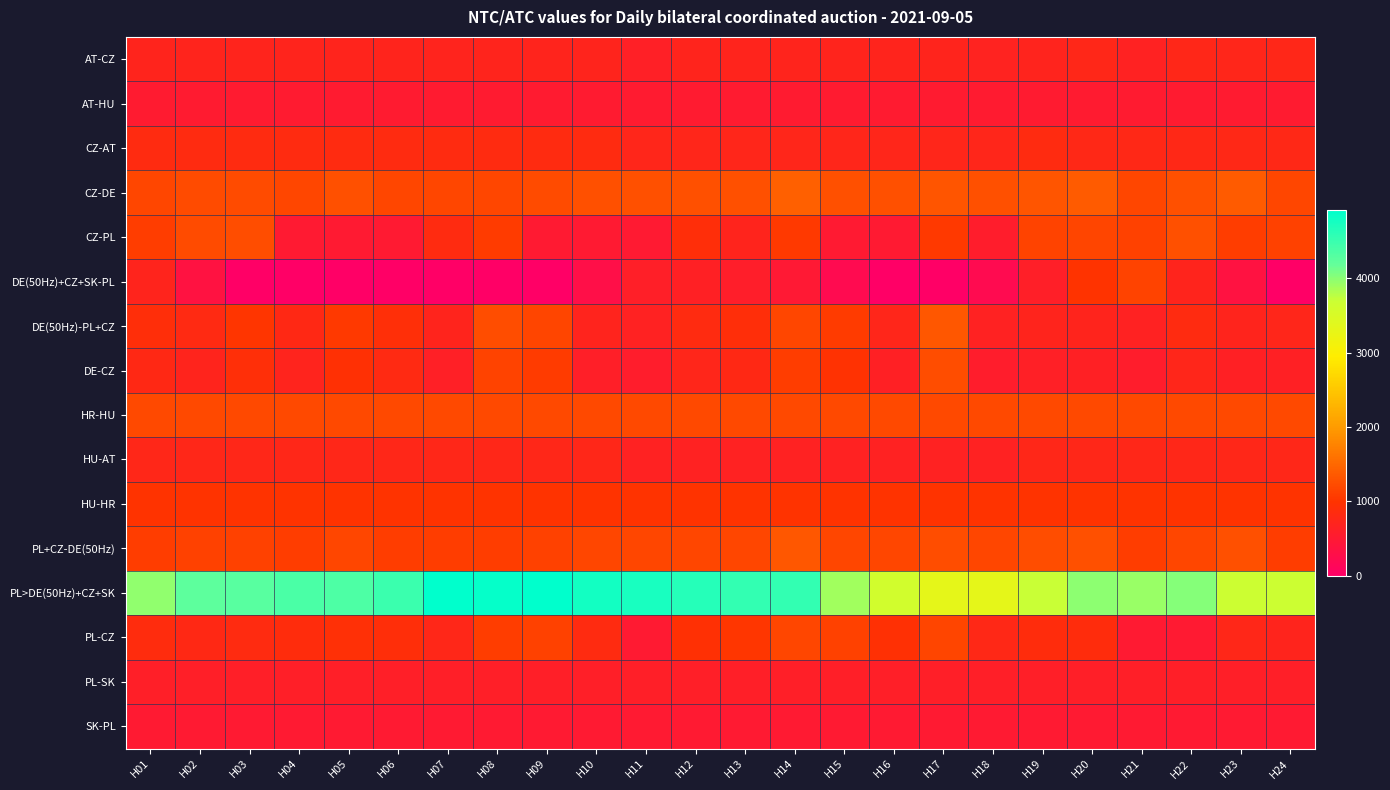

Reading left to right, what are all the values shown in this chart?

AT-CZ: H01=715	H02=715	H03=715	H04=715	H05=715	H06=715	H07=705	H08=715	H09=715	H10=715	H11=615	H12=715	H13=715	H14=715	H15=715	H16=715	H17=715	H18=685	H19=695	H20=755	H21=665	H22=765	H23=745	H24=765
AT-HU: H01=533	H02=533	H03=533	H04=533	H05=533	H06=533	H07=533	H08=533	H09=533	H10=533	H11=533	H12=533	H13=533	H14=533	H15=533	H16=533	H17=533	H18=533	H19=533	H20=533	H21=533	H22=533	H23=533	H24=533
CZ-AT: H01=835	H02=835	H03=835	H04=835	H05=835	H06=835	H07=835	H08=835	H09=835	H10=835	H11=735	H12=735	H13=735	H14=735	H15=735	H16=735	H17=735	H18=735	H19=835	H20=785	H21=785	H22=785	H23=785	H24=785
CZ-DE: H01=1175	H02=1225	H03=1225	H04=1175	H05=1275	H06=1175	H07=1175	H08=1175	H09=1225	H10=1275	H11=1275	H12=1275	H13=1275	H14=1425	H15=1275	H16=1275	H17=1325	H18=1275	H19=1325	H20=1375	H21=1175	H22=1275	H23=1375	H24=1175
CZ-PL: H01=1090	H02=1220	H03=1230	H04=500	H05=500	H06=500	H07=840	H08=1070	H09=500	H10=500	H11=500	H12=900	H13=720	H14=1050	H15=500	H16=500	H17=1040	H18=560	H19=1140	H20=1170	H21=1120	H22=1270	H23=1090	H24=1120
DE(50Hz)+CZ+SK-PL: H01=713	H02=354	H03=0	H04=0	H05=0	H06=0	H07=0	H08=0	H09=0	H10=293	H11=599	H12=649	H13=591	H14=489	H15=223	H16=0	H17=0	H18=221	H19=606	H20=996	H21=1146	H22=716	H23=350	H24=0
DE(50Hz)-PL+CZ: H01=889	H02=809	H03=1009	H04=789	H05=1049	H06=909	H07=719	H08=1239	H09=1159	H10=699	H11=669	H12=839	H13=899	H14=1189	H15=1069	H16=739	H17=1339	H18=669	H19=719	H20=729	H21=669	H22=839	H23=729	H24=739
DE-CZ: H01=795	H02=715	H03=915	H04=695	H05=955	H06=815	H07=625	H08=1145	H09=1065	H10=605	H11=575	H12=745	H13=805	H14=1095	H15=975	H16=645	H17=1245	H18=575	H19=625	H20=635	H21=575	H22=745	H23=635	H24=645
HR-HU: H01=1205	H02=1205	H03=1205	H04=1205	H05=1205	H06=1205	H07=1205	H08=1205	H09=1205	H10=1205	H11=1205	H12=1205	H13=1205	H14=1205	H15=1205	H16=1205	H17=1205	H18=1205	H19=1205	H20=1205	H21=1205	H22=1205	H23=1205	H24=1205
HU-AT: H01=767	H02=767	H03=767	H04=767	H05=767	H06=767	H07=767	H08=767	H09=767	H10=767	H11=667	H12=667	H13=667	H14=667	H15=667	H16=667	H17=667	H18=667	H19=767	H20=767	H21=767	H22=767	H23=767	H24=767
HU-HR: H01=995	H02=995	H03=995	H04=995	H05=995	H06=995	H07=995	H08=995	H09=995	H10=995	H11=995	H12=995	H13=995	H14=995	H15=995	H16=995	H17=995	H18=995	H19=995	H20=995	H21=995	H22=995	H23=995	H24=995
PL+CZ-DE(50Hz): H01=1081	H02=1131	H03=1131	H04=1081	H05=1181	H06=1081	H07=1081	H08=1081	H09=1131	H10=1181	H11=1181	H12=1181	H13=1181	H14=1331	H15=1181	H16=1181	H17=1231	H18=1181	H19=1231	H20=1281	H21=1081	H22=1181	H23=1281	H24=1081
PL>DE(50Hz)+CZ+SK: H01=3960	H02=4246	H03=4277	H04=4364	H05=4358	H06=4482	H07=4905	H08=4871	H09=4920	H10=4773	H11=4730	H12=4636	H13=4551	H14=4550	H15=3890	H16=3603	H17=3314	H18=3323	H19=3705	H20=3993	H21=3937	H22=4029	H23=3687	H24=3675
PL-CZ: H01=850	H02=790	H03=840	H04=880	H05=930	H06=890	H07=750	H08=1090	H09=1120	H10=840	H11=500	H12=950	H13=1030	H14=1180	H15=1130	H16=960	H17=1170	H18=780	H19=880	H20=880	H21=500	H22=500	H23=760	H24=730
PL-SK: H01=600	H02=600	H03=600	H04=600	H05=600	H06=600	H07=600	H08=600	H09=600	H10=600	H11=600	H12=600	H13=600	H14=600	H15=600	H16=600	H17=600	H18=600	H19=600	H20=600	H21=600	H22=600	H23=600	H24=600
SK-PL: H01=500	H02=500	H03=500	H04=500	H05=500	H06=500	H07=500	H08=500	H09=500	H10=500	H11=500	H12=500	H13=500	H14=500	H15=500	H16=500	H17=500	H18=500	H19=500	H20=500	H21=500	H22=500	H23=500	H24=500